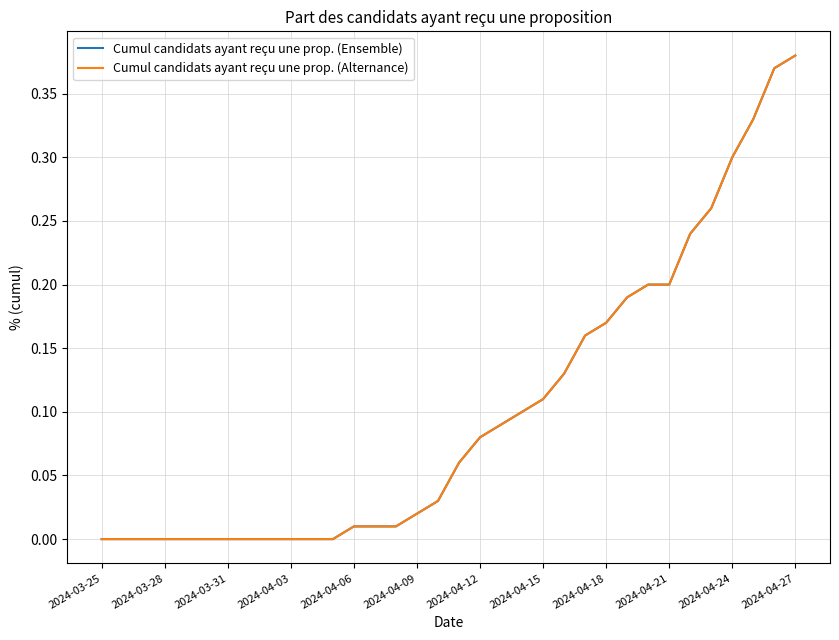

Is this an area chart (filled region under the line)?

No